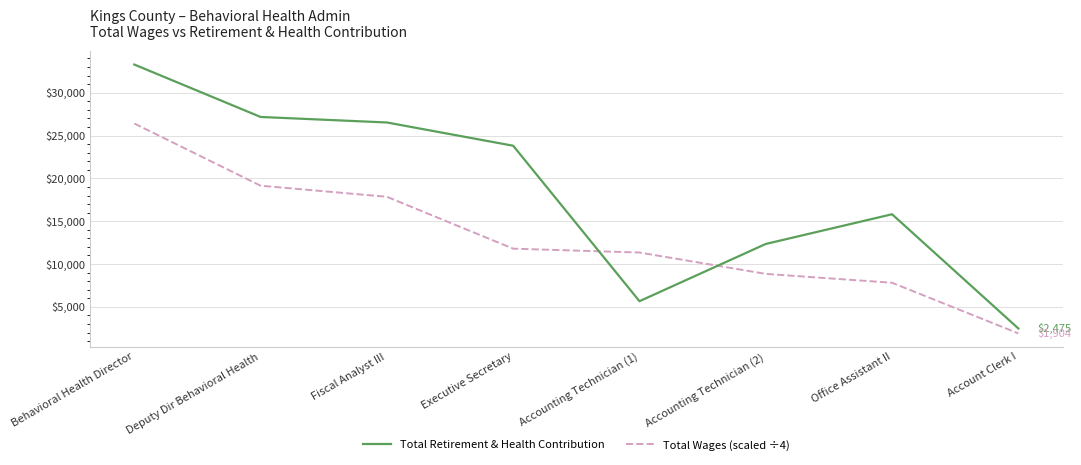

The value of Total Wages (scaled ÷4) at Behavioral Health Director is 9987.8. True or false?

False